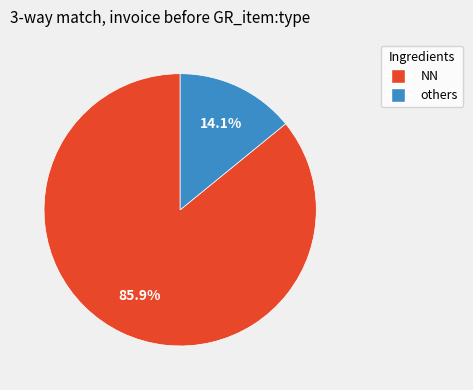

How many segments does this pie chart have?

2